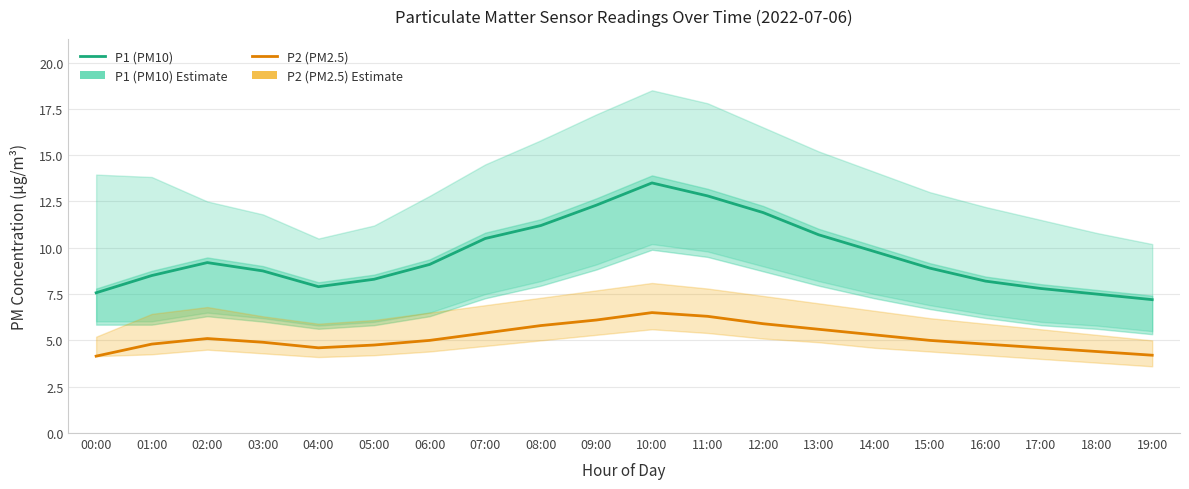

How many data points in P2 (PM2.5) are less than 5?

9